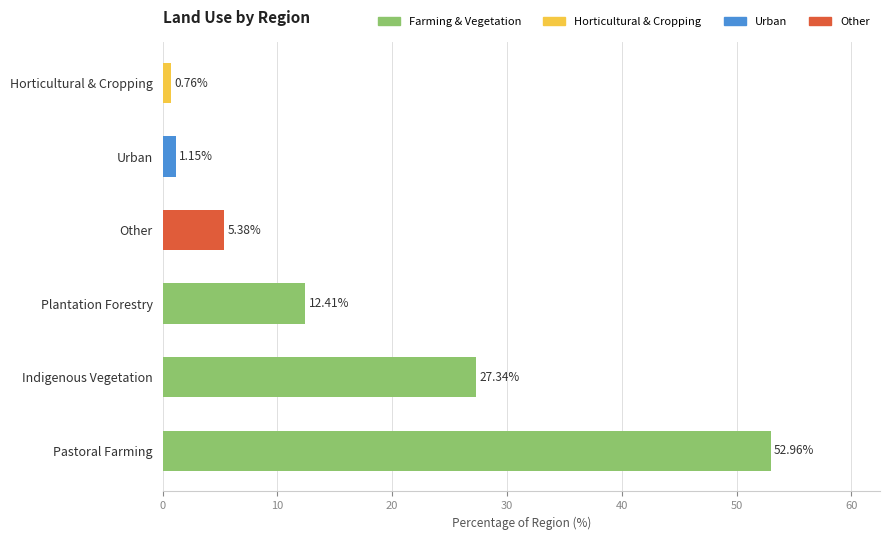

What is the difference between the maximum and minimum values?

52.2